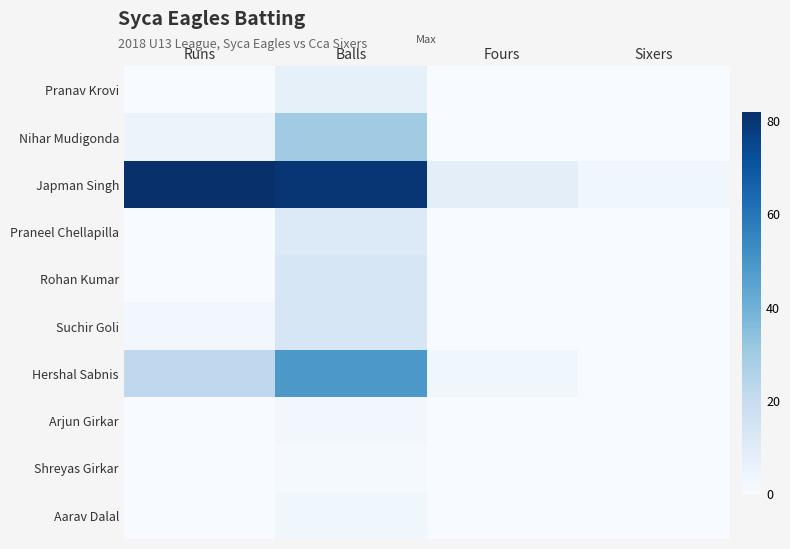

What is the total value across all series at Runs?

111